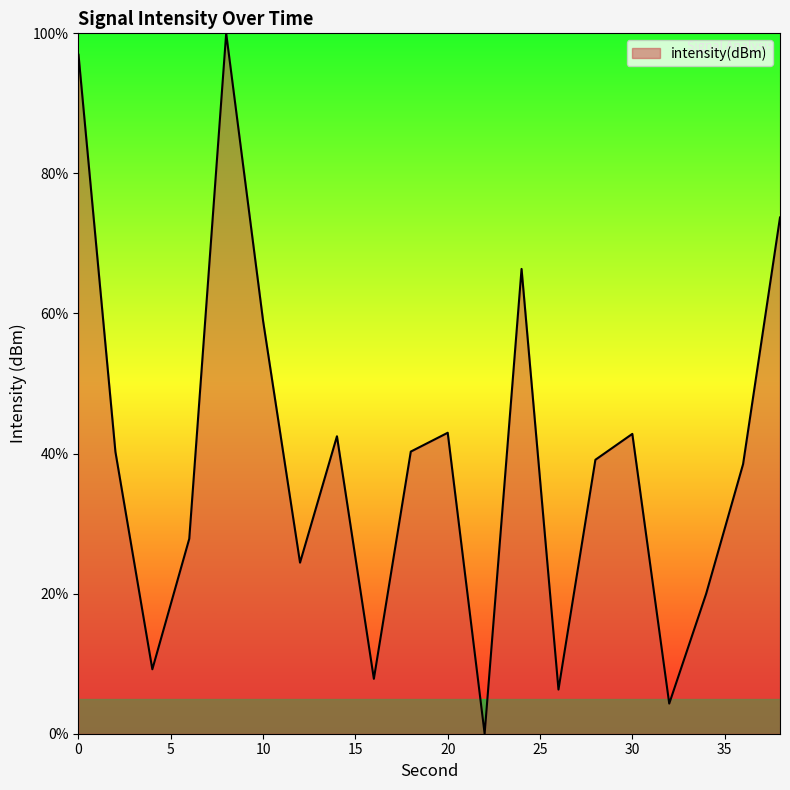

What is the maximum value shown in the chart?

100.0